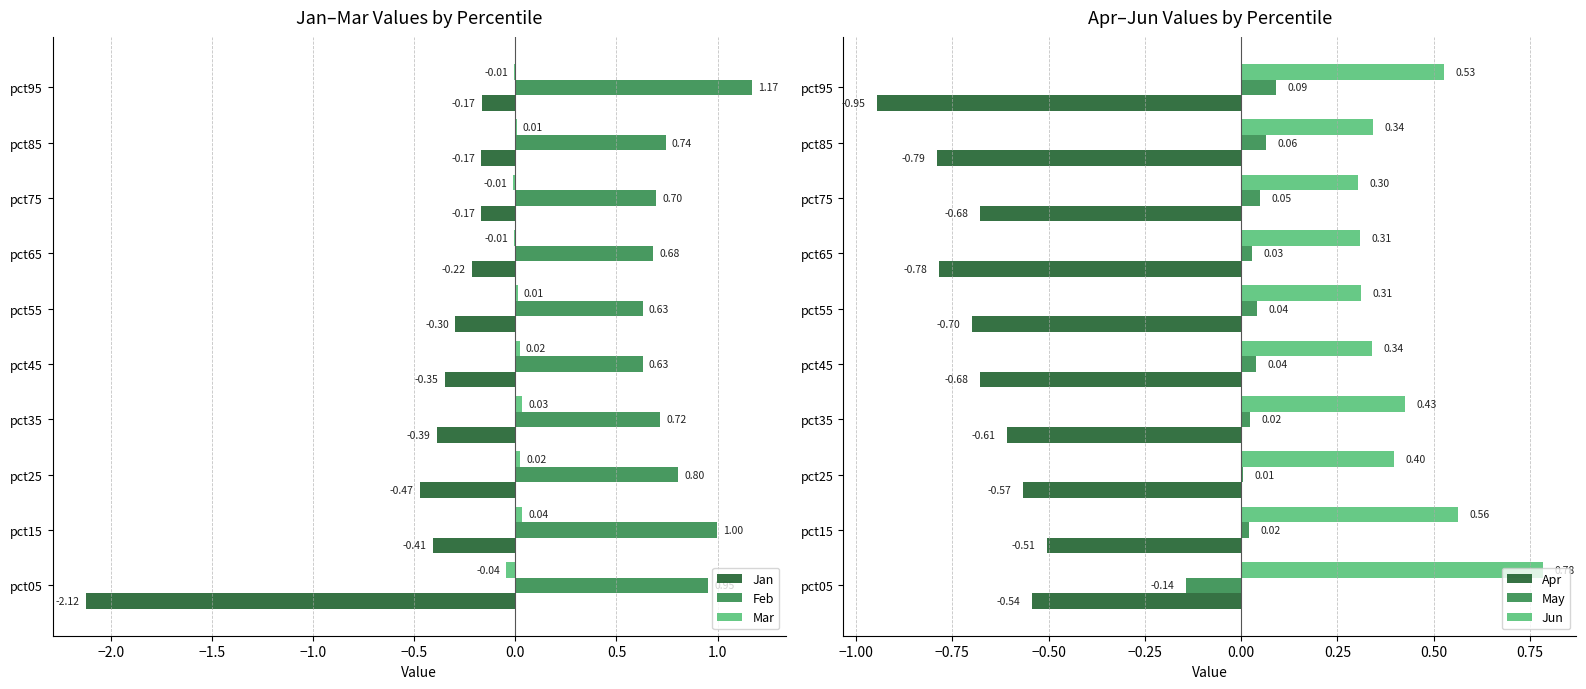

Reading left to right, list all the values displayed in this chart.

Jan: -2.1	-0.4	-0.5	-0.4	-0.4	-0.3	-0.2	-0.2	-0.2	-0.2
Feb: 1.0	1.0	0.8	0.7	0.6	0.6	0.7	0.7	0.7	1.2
Mar: -0.0	0.0	0.0	0.0	0.0	0.0	-0.0	-0.0	0.0	-0.0
Apr: -0.5	-0.5	-0.6	-0.6	-0.7	-0.7	-0.8	-0.7	-0.8	-0.9
May: -0.1	0.0	0.0	0.0	0.0	0.0	0.0	0.0	0.1	0.1
Jun: 0.8	0.6	0.4	0.4	0.3	0.3	0.3	0.3	0.3	0.5